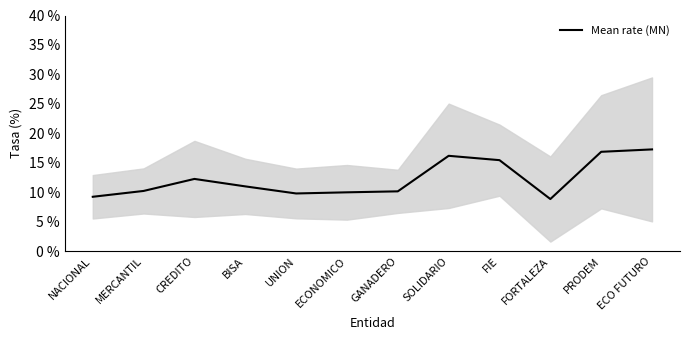

What is the change in value from ECONOMICO to FORTALEZA?

-1.1